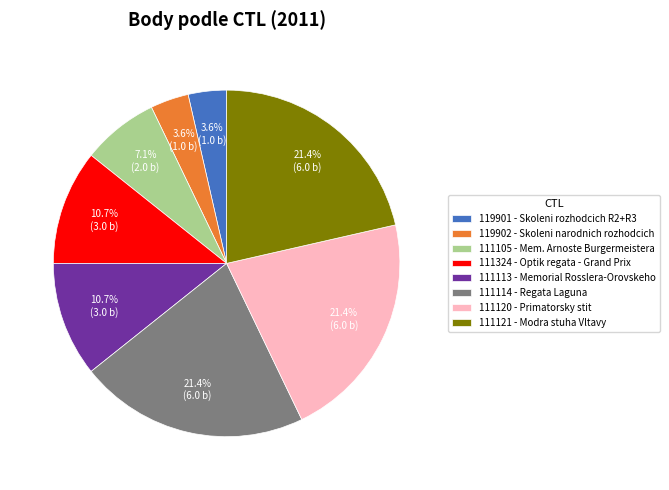

Do 111105 - Mem. Arnoste Burgermeistera and 111121 - Modra stuha Vltavy together represent more than half of the pie?

No